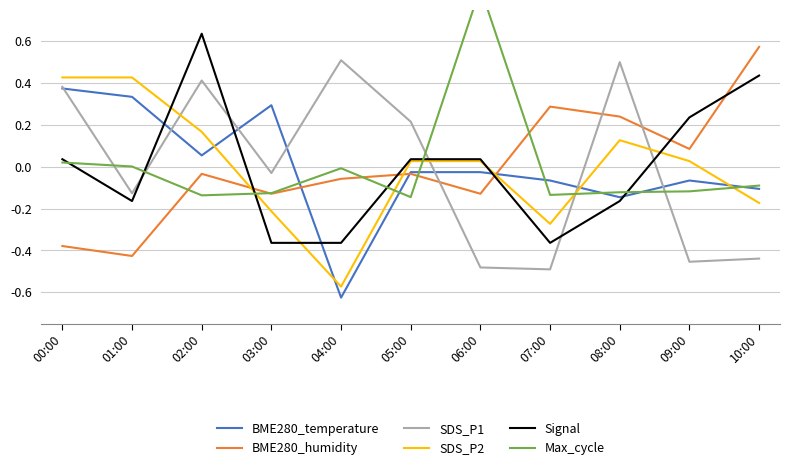

List the series in order of their peak value, highest first.

Max_cycle, Signal, BME280_humidity, SDS_P1, SDS_P2, BME280_temperature